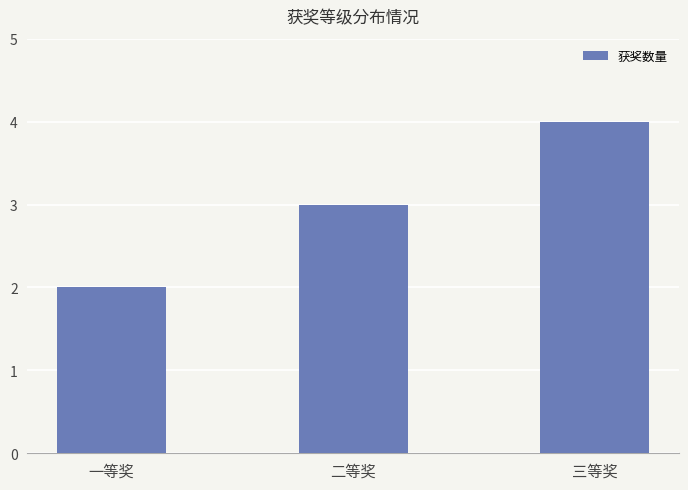

List the labels in order of value, smallest first.

一等奖, 二等奖, 三等奖